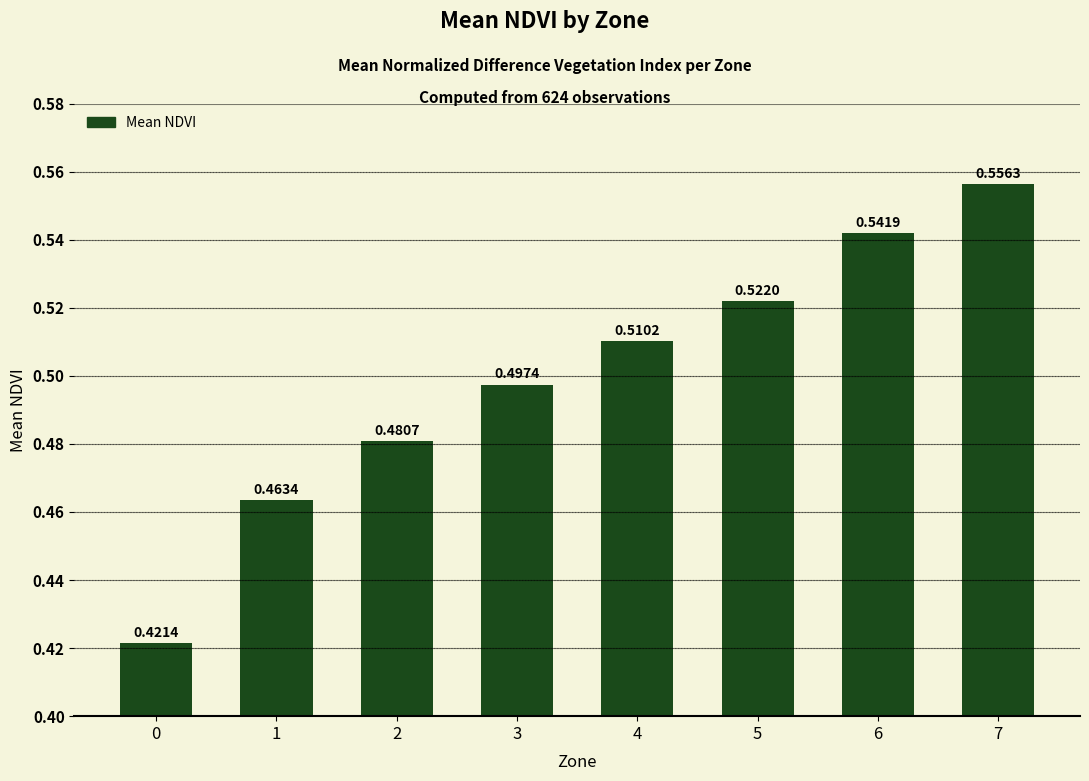

What is the sum of all values?

4.0